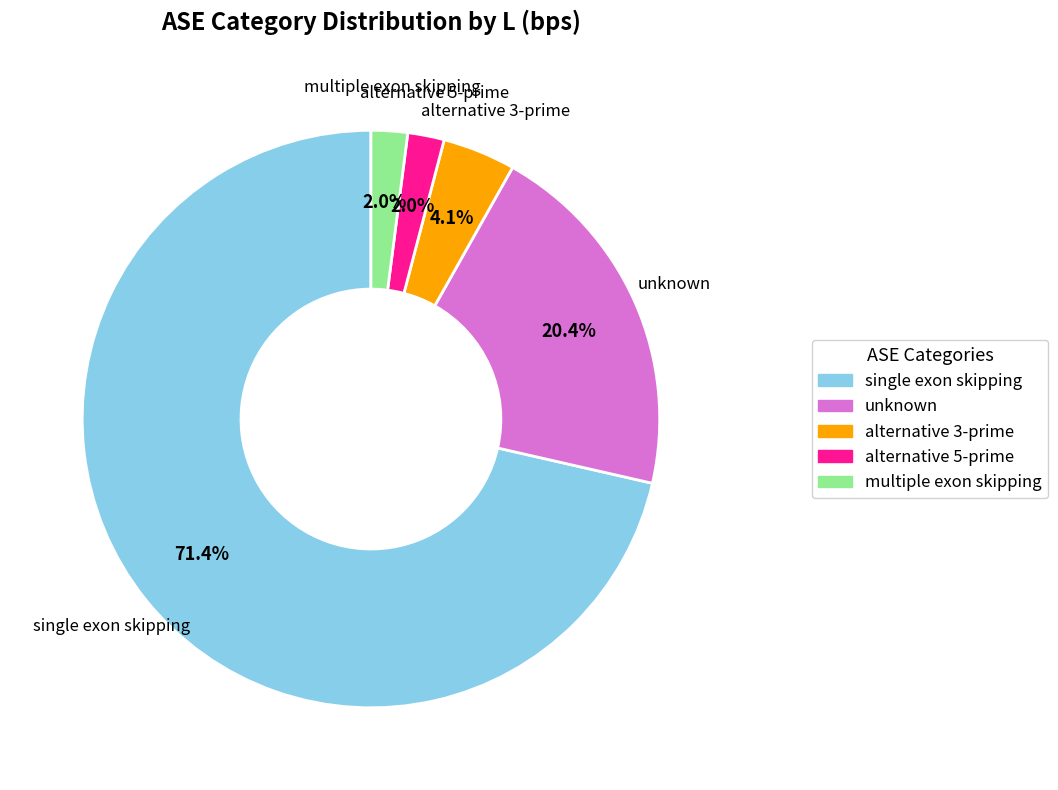

Is there a majority slice in this chart?

Yes